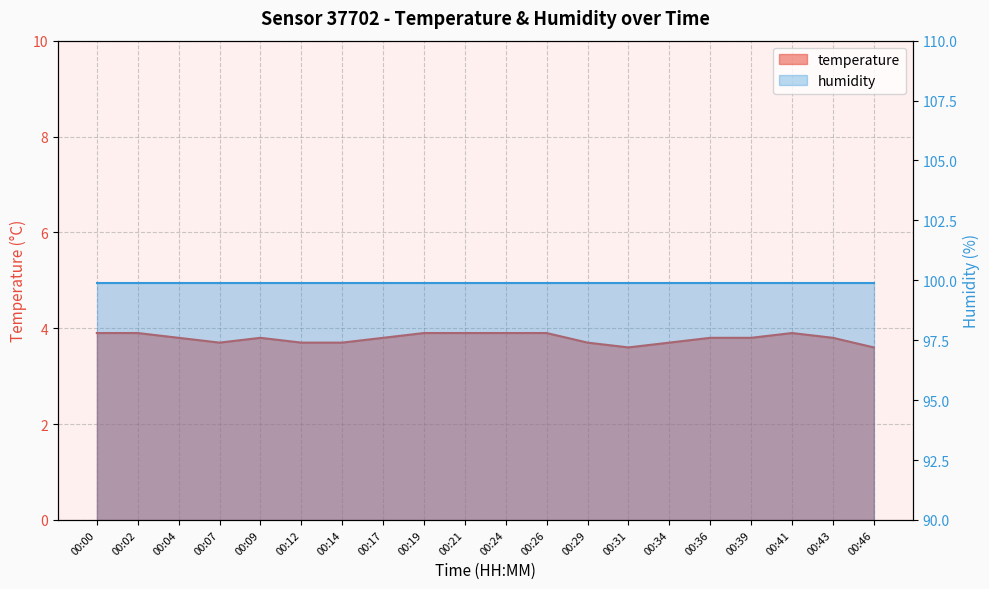

Reading left to right, what are all the values shown in this chart?

3.9	3.9	3.8	3.7	3.8	3.7	3.7	3.8	3.9	3.9	3.9	3.9	3.7	3.6	3.7	3.8	3.8	3.9	3.8	3.6